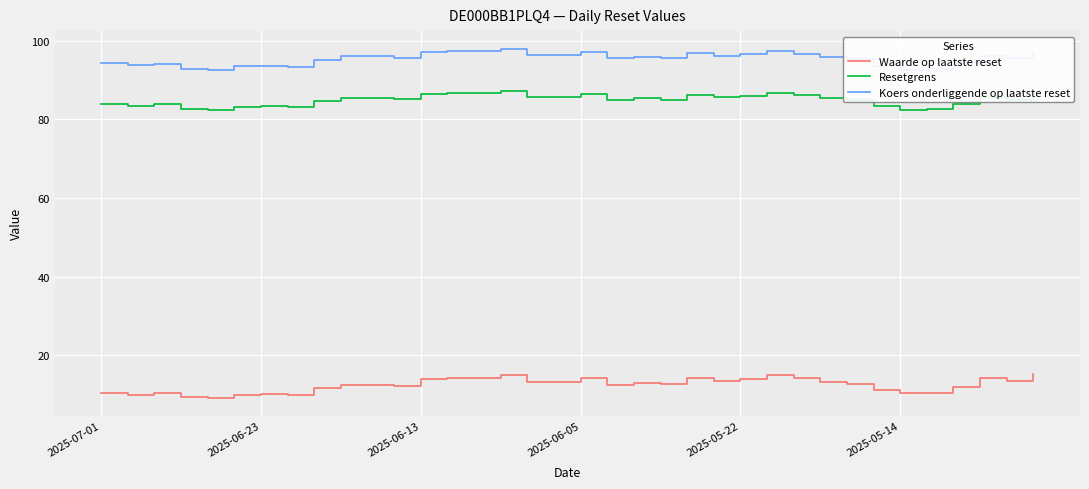

What is the difference between the maximum and minimum values in the Waarde op laatste reset series?

6.2